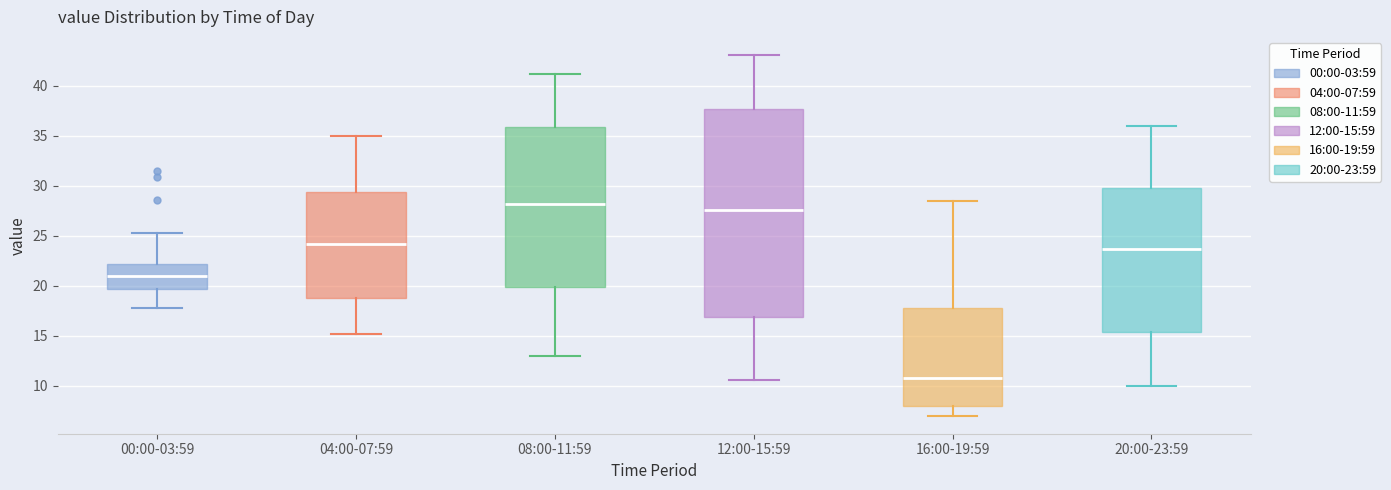

Reading left to right, read every box against the y-axis: the position of its median line, the range the box covers, and the ends of its whiskers. The values are not printed on the chart, so give them approximately, as read against the axis.

00:00-03:59: median 21.0, box 19.5 to 22.0, whiskers 18.0 to 25.5
04:00-07:59: median 24.0, box 19.0 to 29.5, whiskers 15.0 to 35.0
08:00-11:59: median 28.0, box 20.0 to 36.0, whiskers 13.0 to 41.0
12:00-15:59: median 27.5, box 17.0 to 37.5, whiskers 10.5 to 43.0
16:00-19:59: median 11.0, box 8.0 to 18.0, whiskers 7.0 to 28.5
20:00-23:59: median 23.5, box 15.5 to 30.0, whiskers 10.0 to 36.0